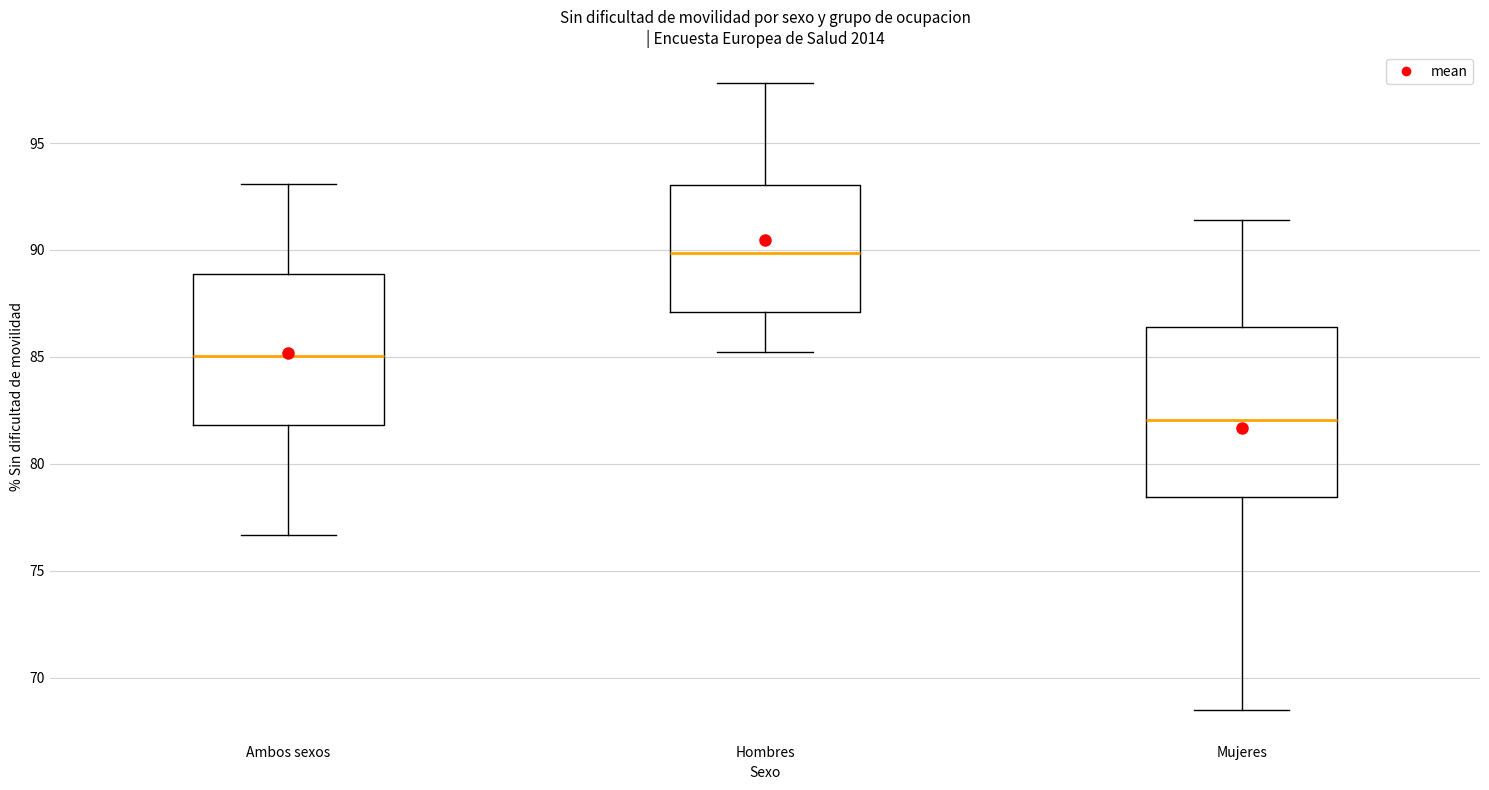

Which box's median line is the highest?

Hombres